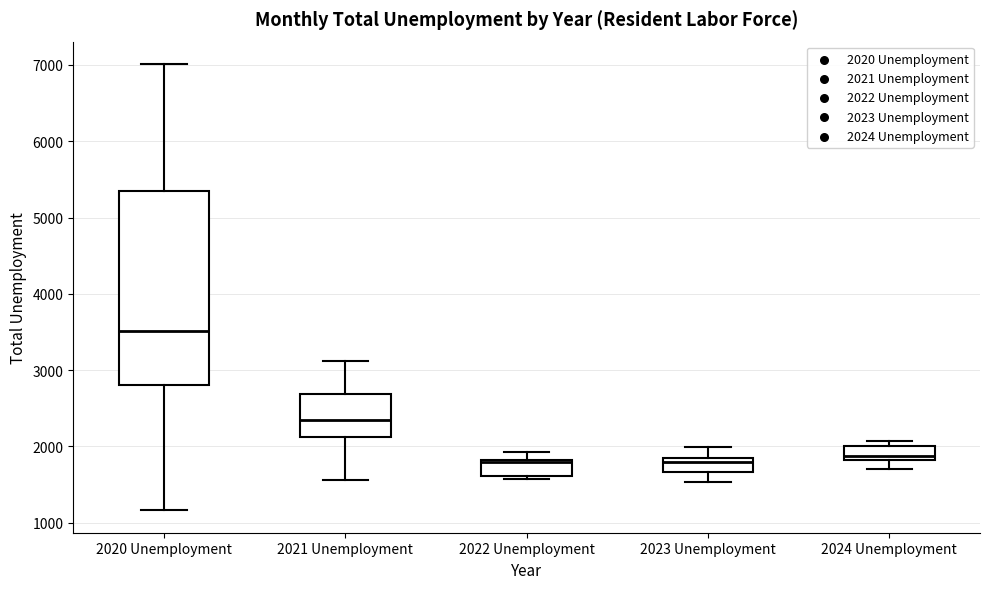

Which box has the highest median line?

2020 Unemployment